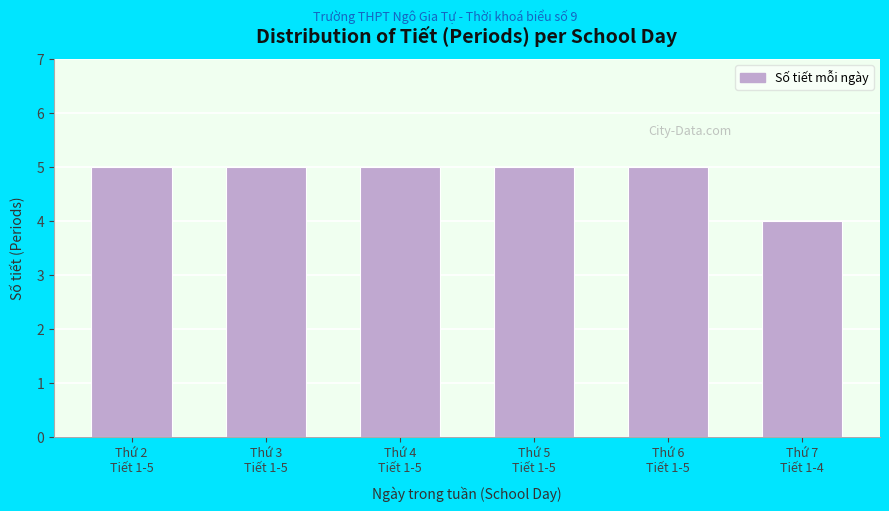

Reading right to left, extract all data points from this chart.

4	5	5	5	5	5